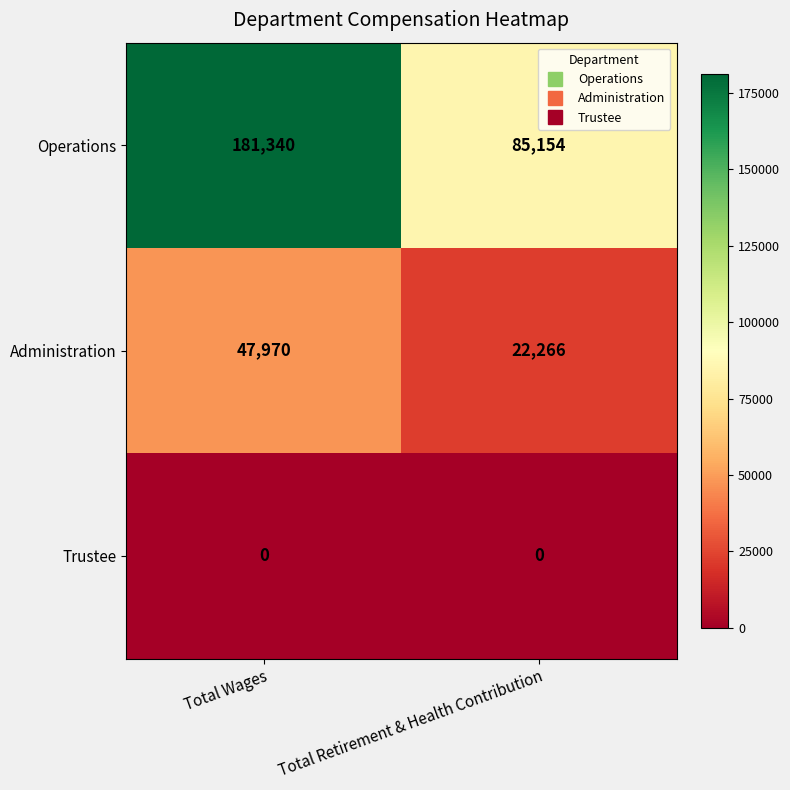

Which series has the largest total across all categories?

Operations